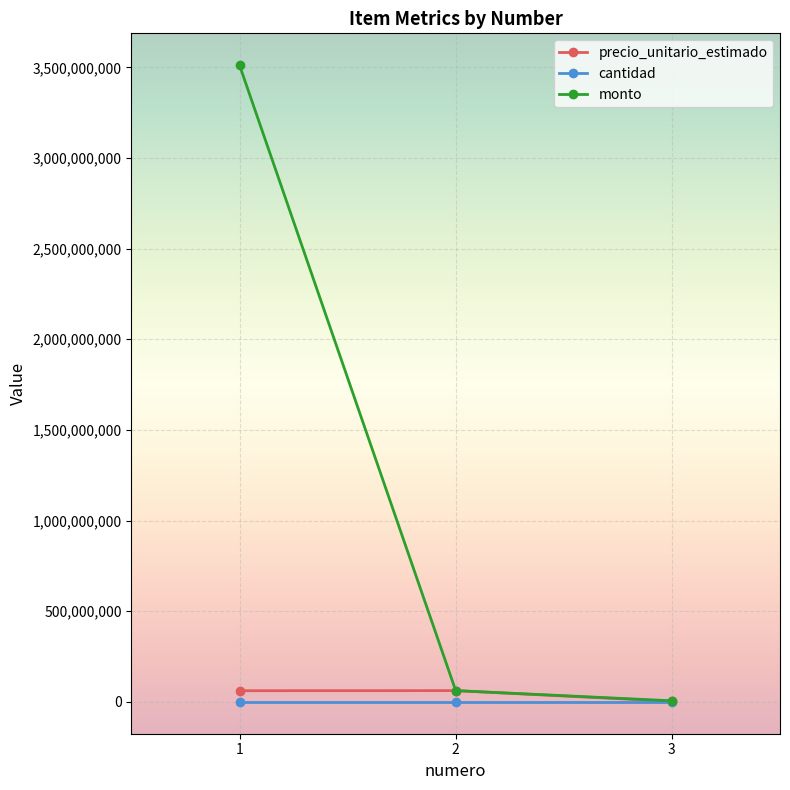

How many data points in cantidad are less than 2?

1